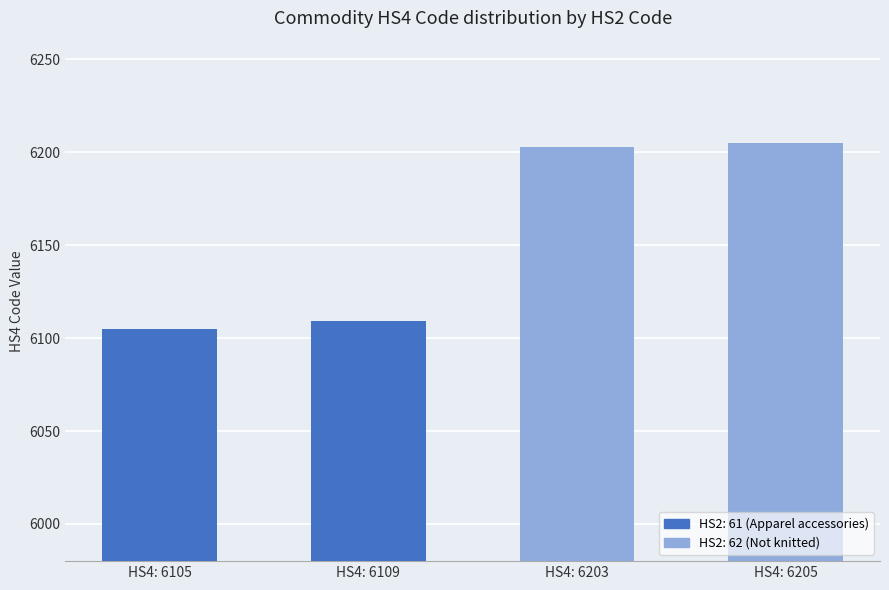

What is the value of the 2nd bar from the left?

6109